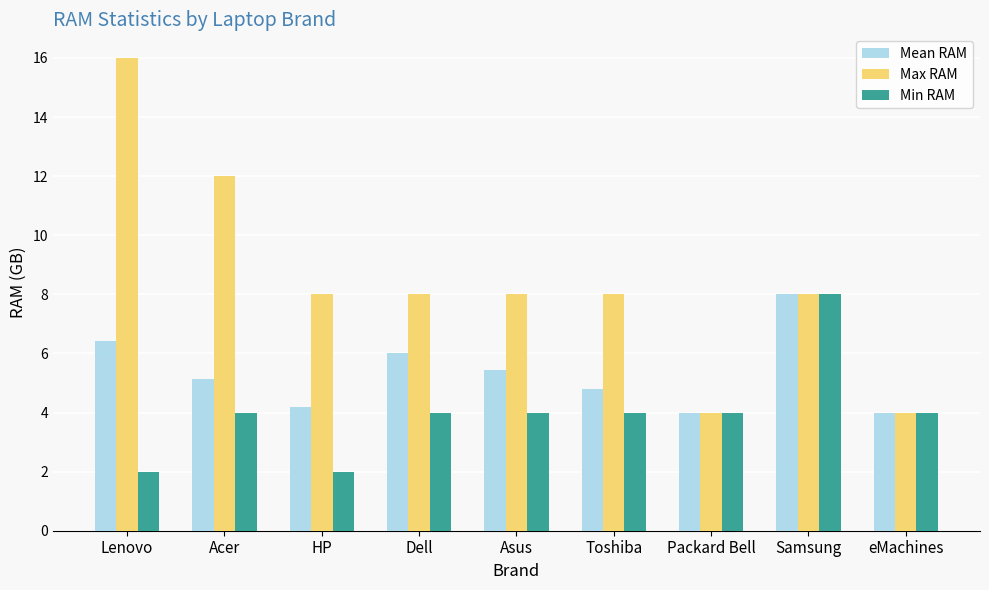

What is the highest value of the Min RAM series?

8.0